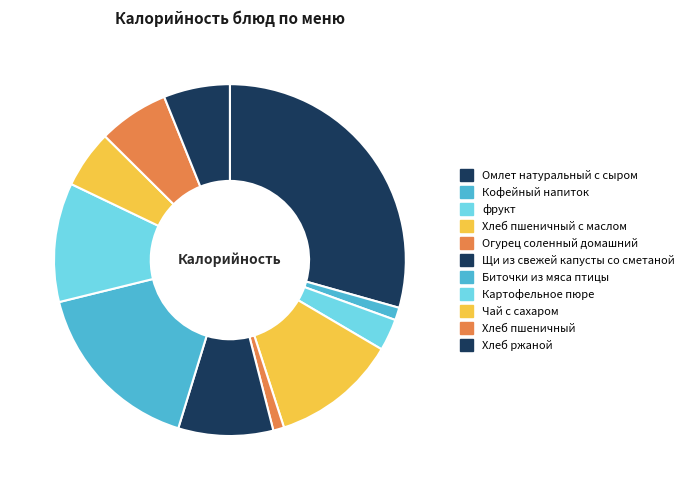

Rank the categories by value from highest to lowest.

Омлет натуральный с сыром, Биточки из мяса птицы, Хлеб пшеничный с маслом, Картофельное пюре, Щи из свежей капусты со сметаной, Хлеб пшеничный, Хлеб ржаной, Чай с сахаром, фрукт, Кофейный напиток, Огурец соленный домашний